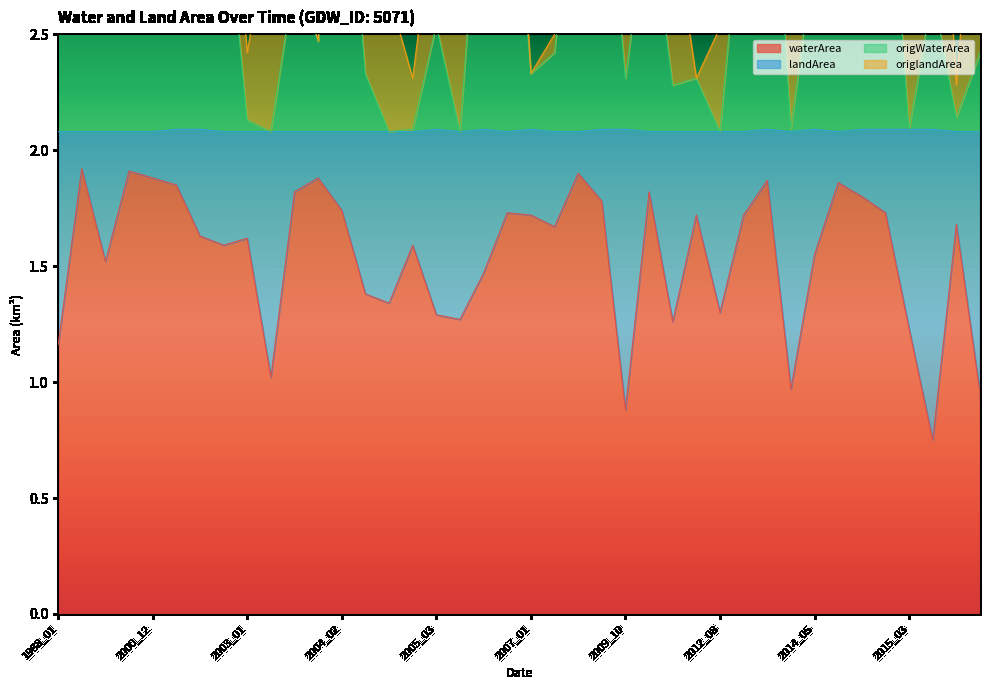

At which category does waterArea reach its first local peak?

1989_02